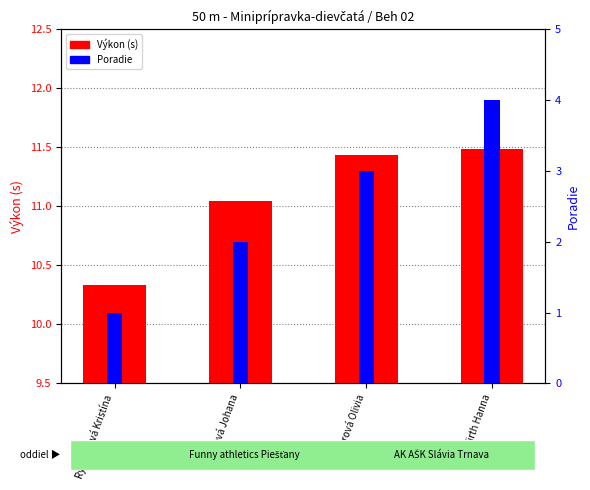

How many data points in Poradie are less than 3?

2